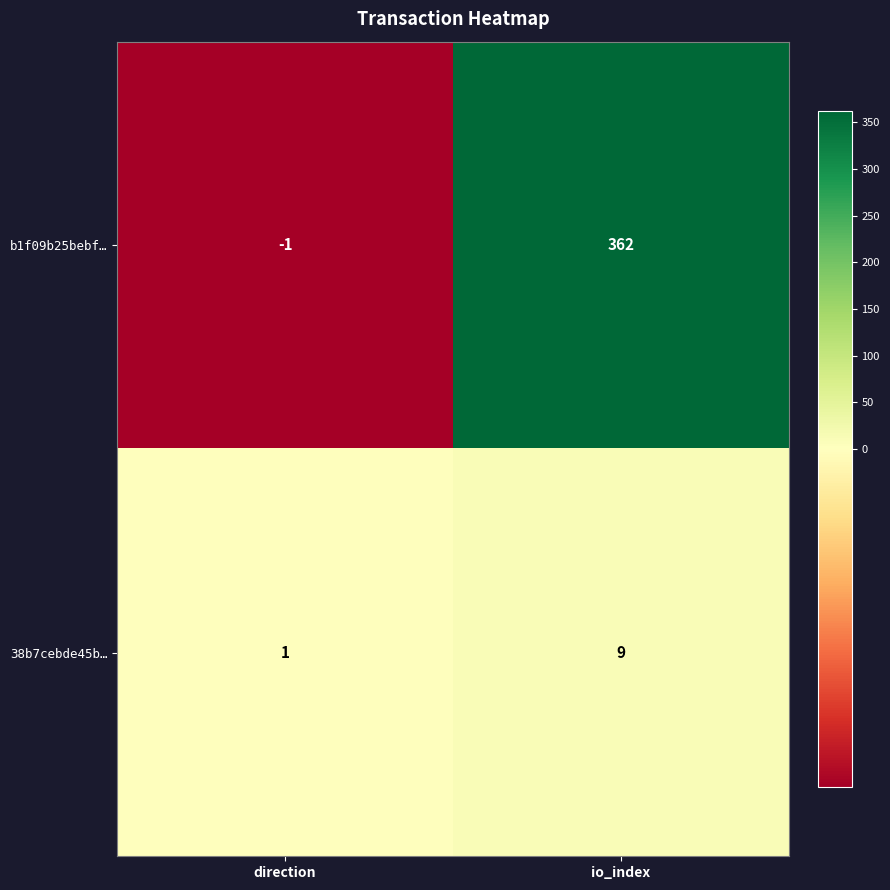

What is the maximum value shown in the chart?

362